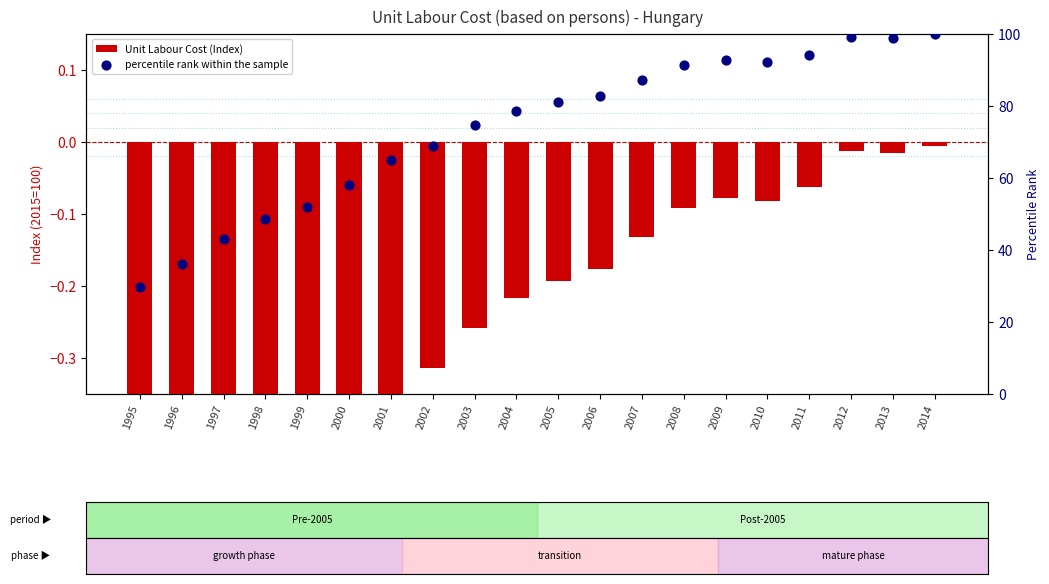

What are all the series names shown in the legend?

Unit Labour Cost (Index), percentile rank within the sample